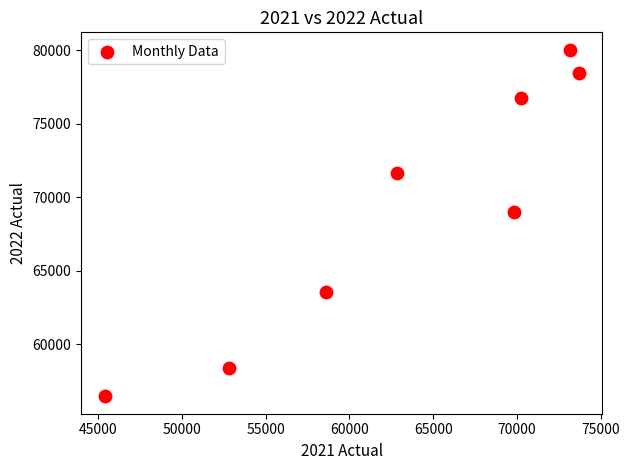

What is the range of Y values (max minus min)?

23575